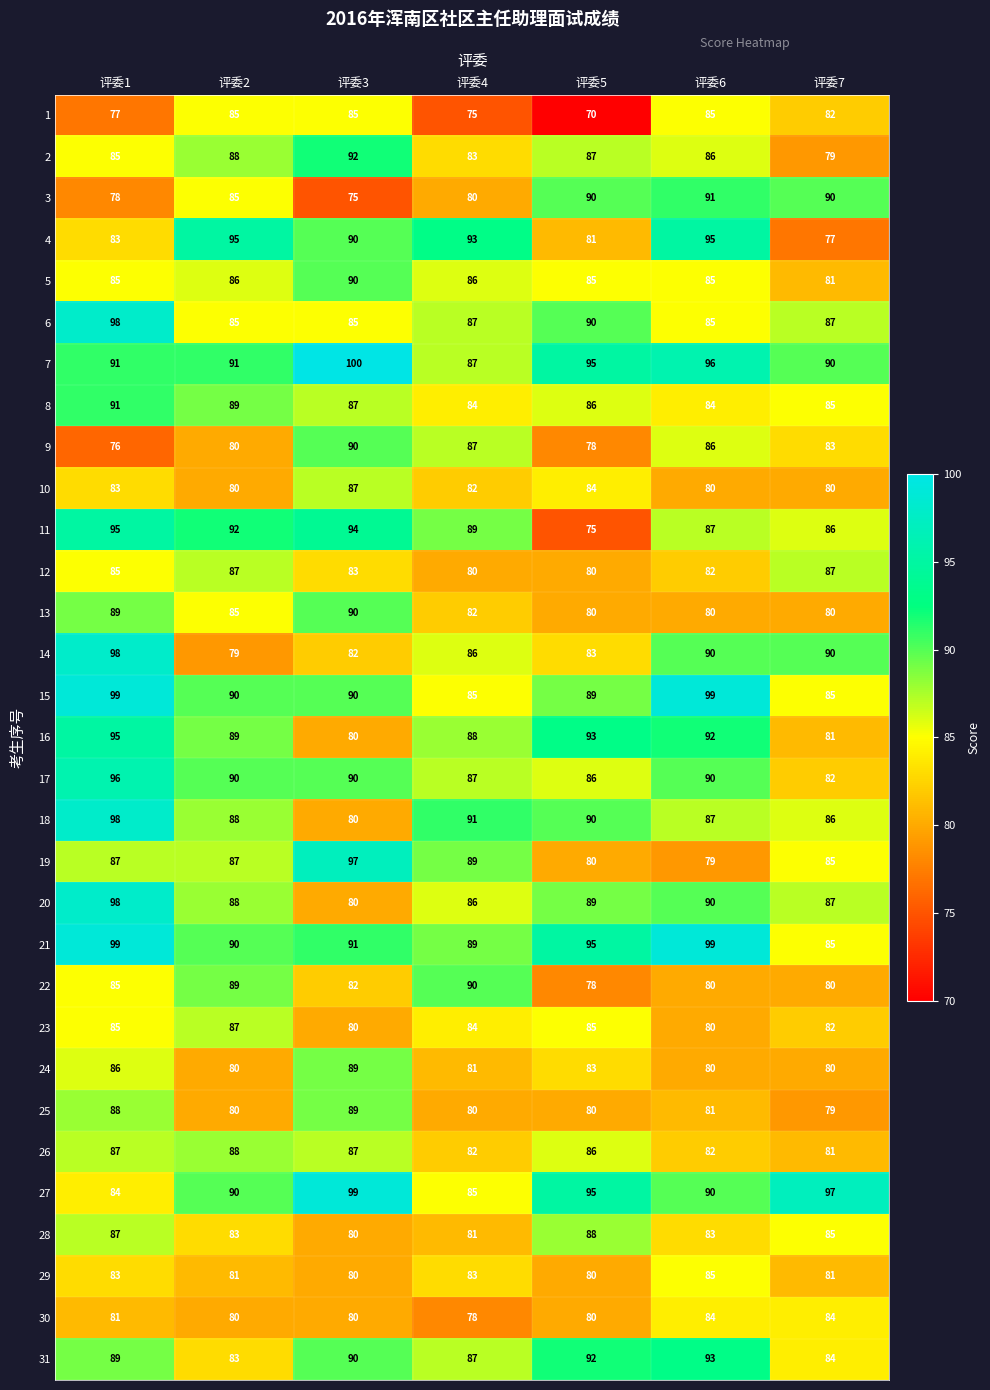

What is the average value of the 7 series?

93